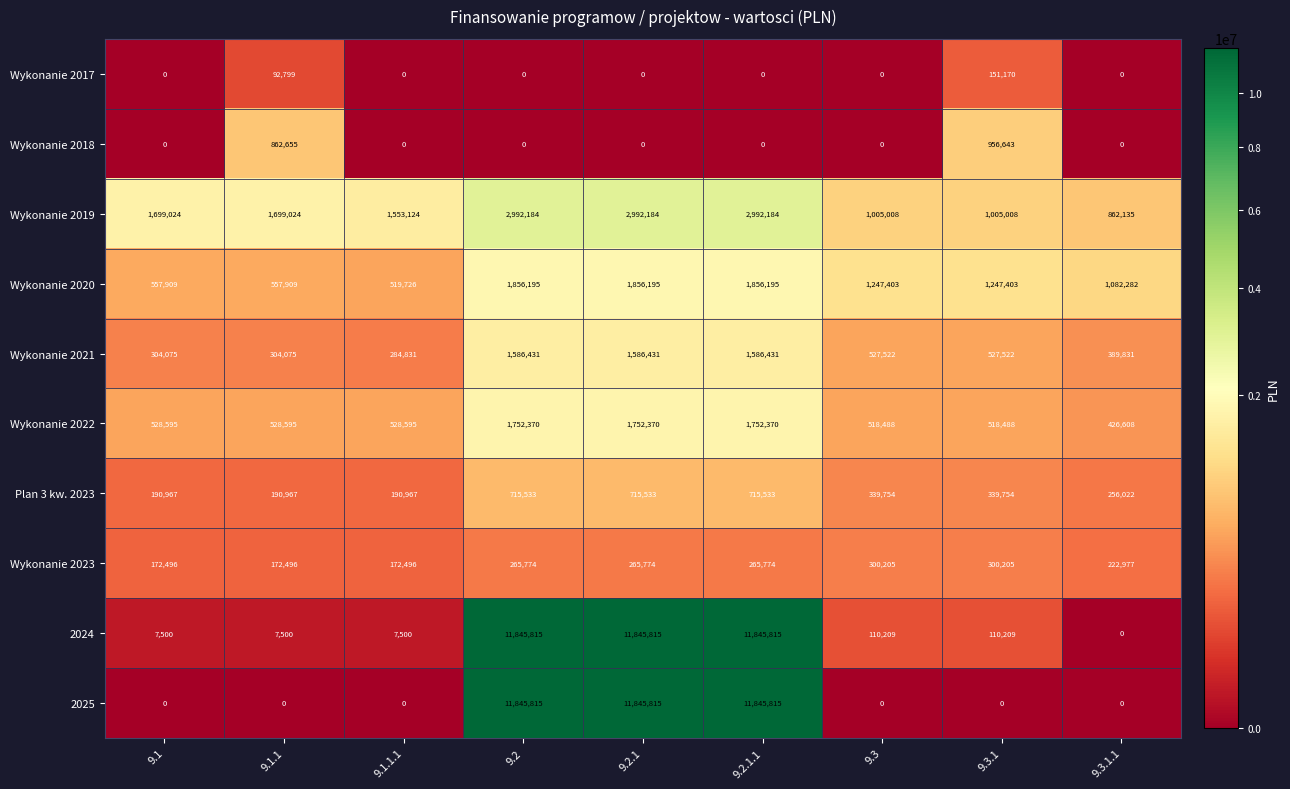

At which label does Wykonanie 2021 first exceed 527522?

9.2